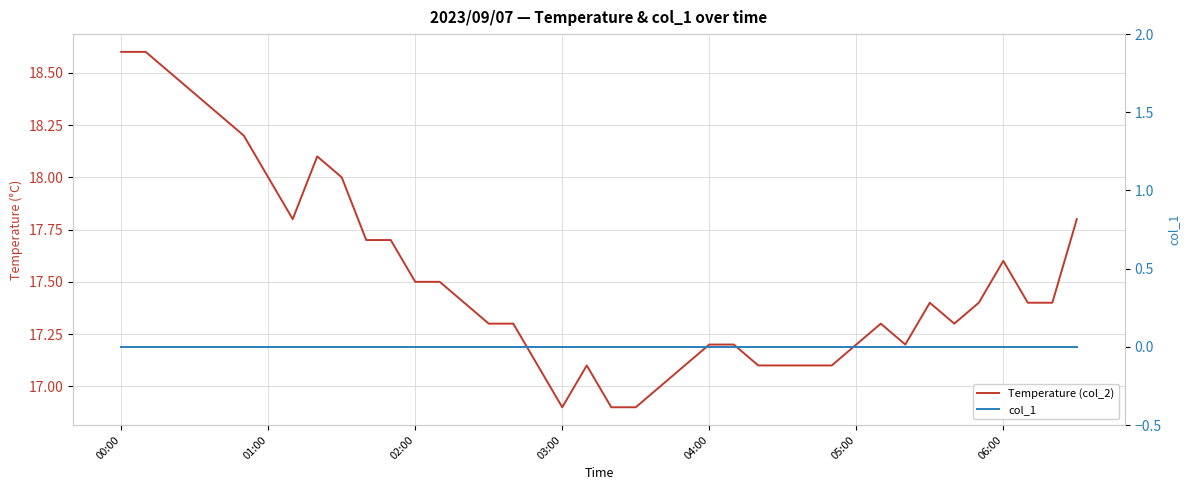

Reading left to right, what are all the values shown in this chart?

Temperature (col_2): 18.6	18.6	18.5	18.4	18.3	18.2	18.0	17.8	18.1	18.0	17.7	17.7	17.5	17.5	17.4	17.3	17.3	17.1	16.9	17.1	16.9	16.9	17.0	17.1	17.2	17.2	17.1	17.1	17.1	17.1	17.2	17.3	17.2	17.4	17.3	17.4	17.6	17.4	17.4	17.8
col_1: 0.0	0.0	0.0	0.0	0.0	0.0	0.0	0.0	0.0	0.0	0.0	0.0	0.0	0.0	0.0	0.0	0.0	0.0	0.0	0.0	0.0	0.0	0.0	0.0	0.0	0.0	0.0	0.0	0.0	0.0	0.0	0.0	0.0	0.0	0.0	0.0	0.0	0.0	0.0	0.0